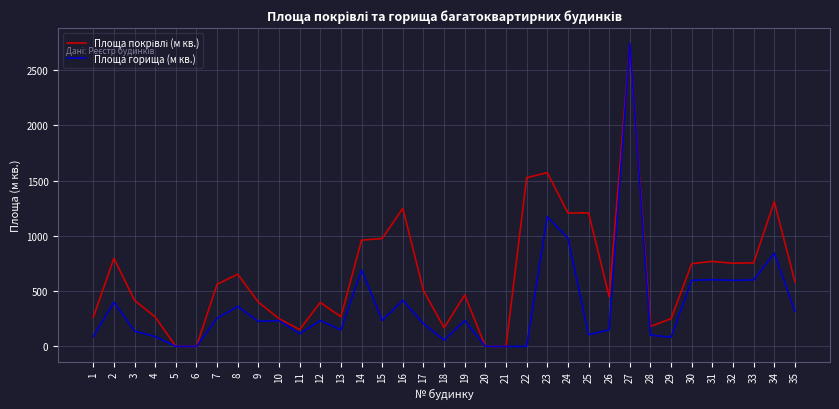

At which category is the sum across all series the highest?

27